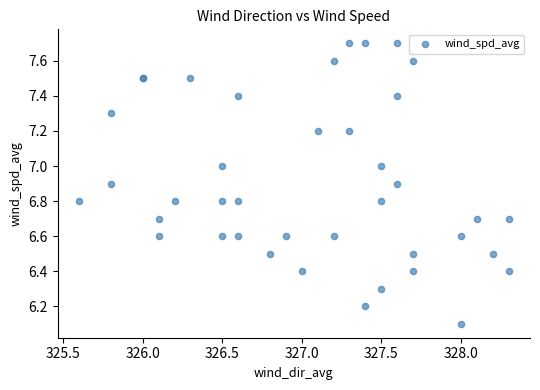

What Y value in the scatter plot is closest to 6?

6.1